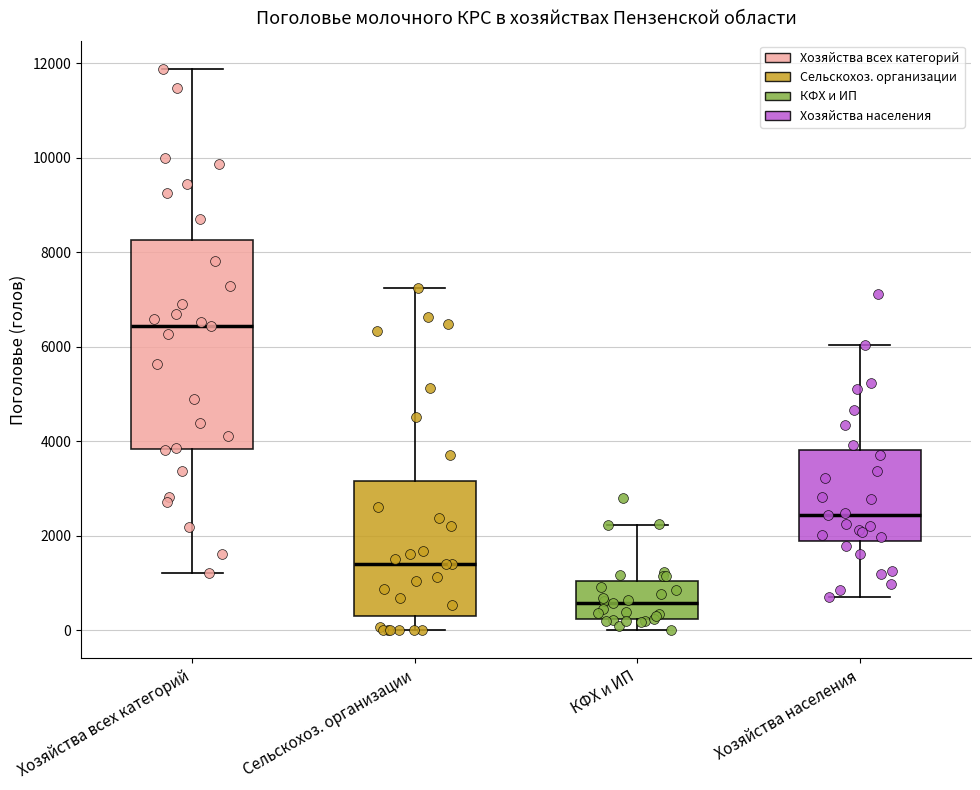

Where is the upper edge of the box for КФХ и ИП on the y-axis? The values are not printed on the chart, so give them approximately, as read against the axis.

1000